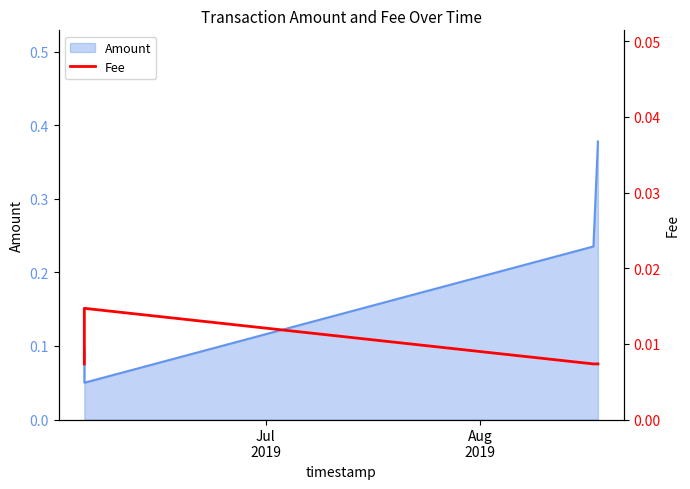

How many Amount values are between 0 and 1?

4